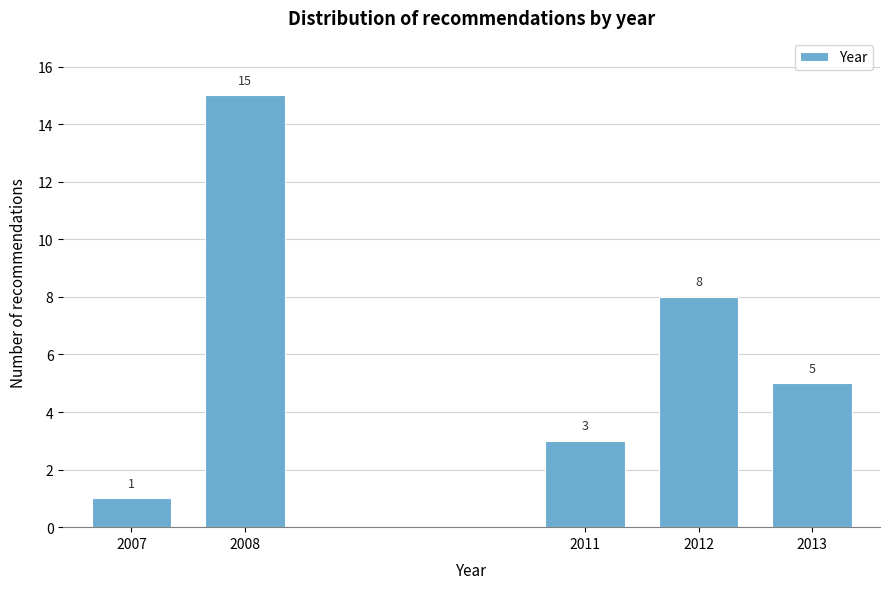

Reading right to left, extract all data points from this chart.

5	8	3	15	1